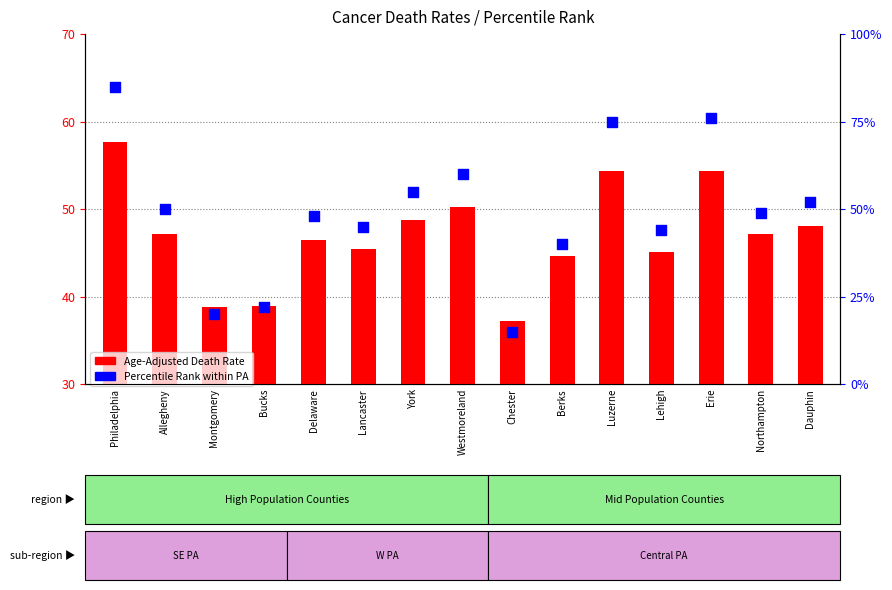

Which series reaches the minimum Y coordinate?

Percentile Rank